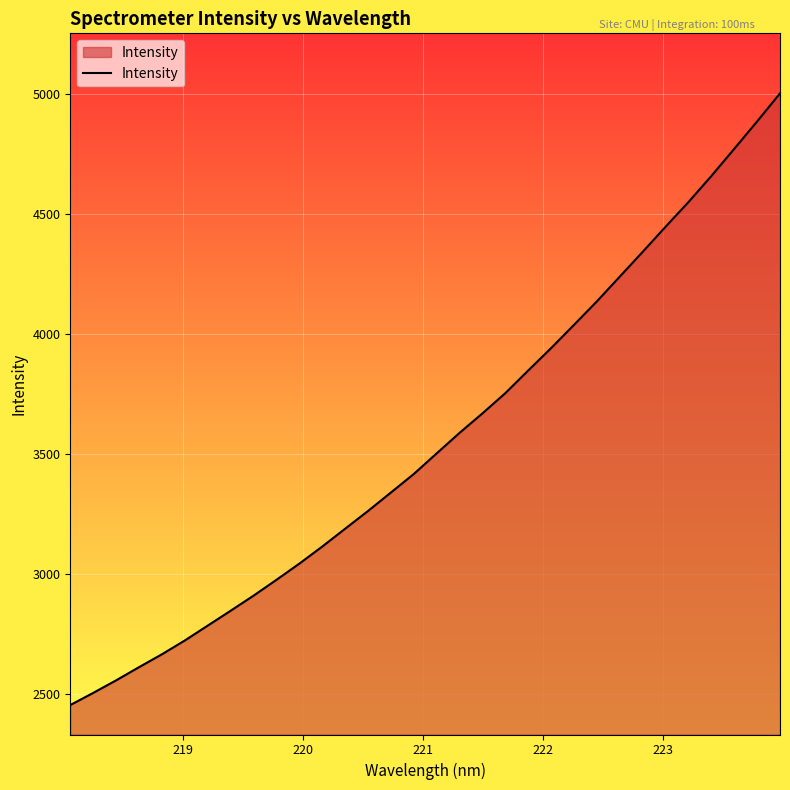

What is the greatest value displayed?

5003.4